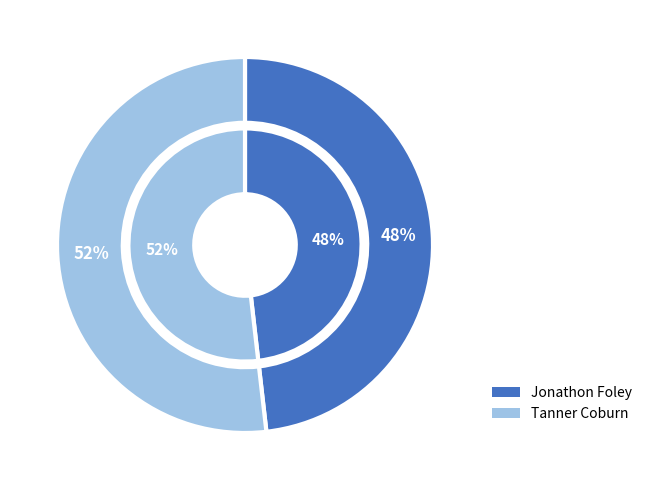

To the nearest percent, what is the combined percentage of Tanner Coburn and Jonathon Foley?

100%